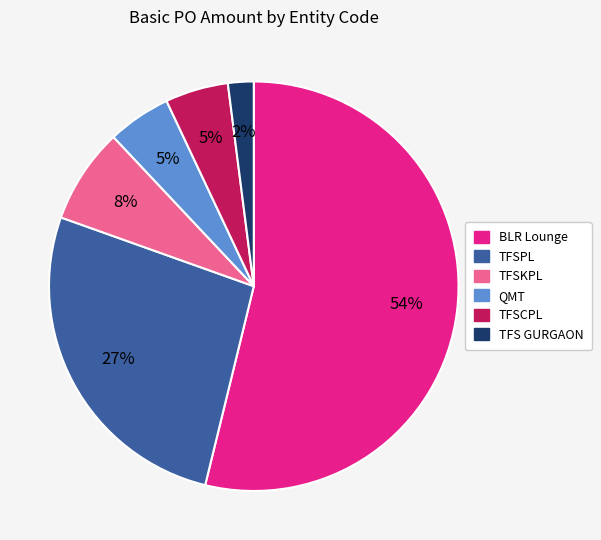

Count the number of slices in the pie.

6